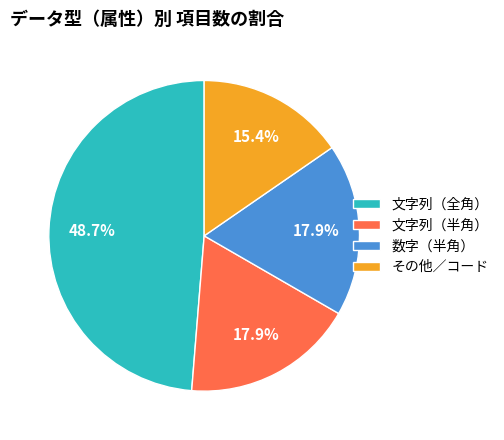

To the nearest percent, what is the difference between the largest and smallest slice percentages?

33%